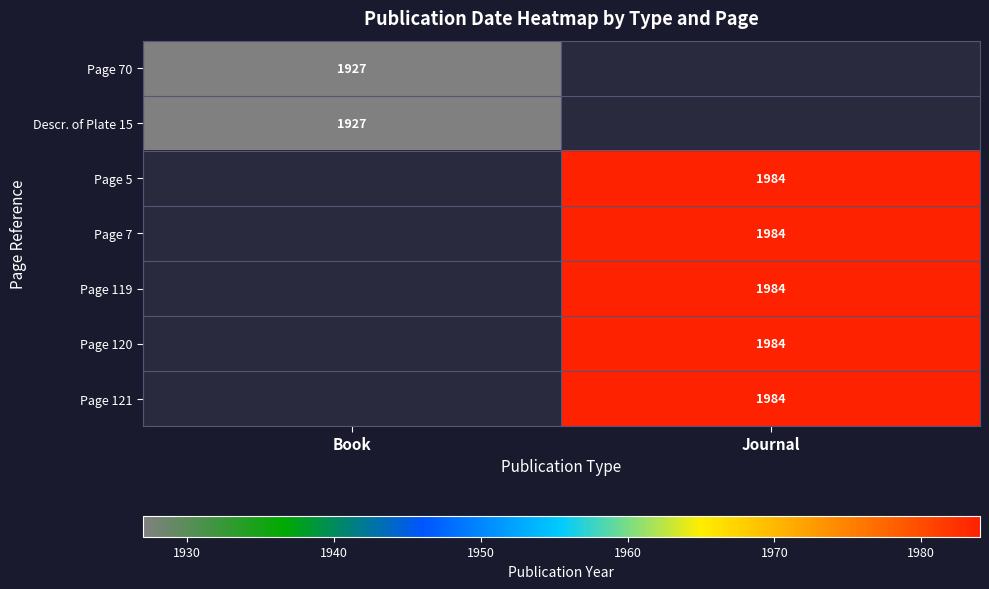

Is it true that Page 7 equals 1984 at Journal?

True